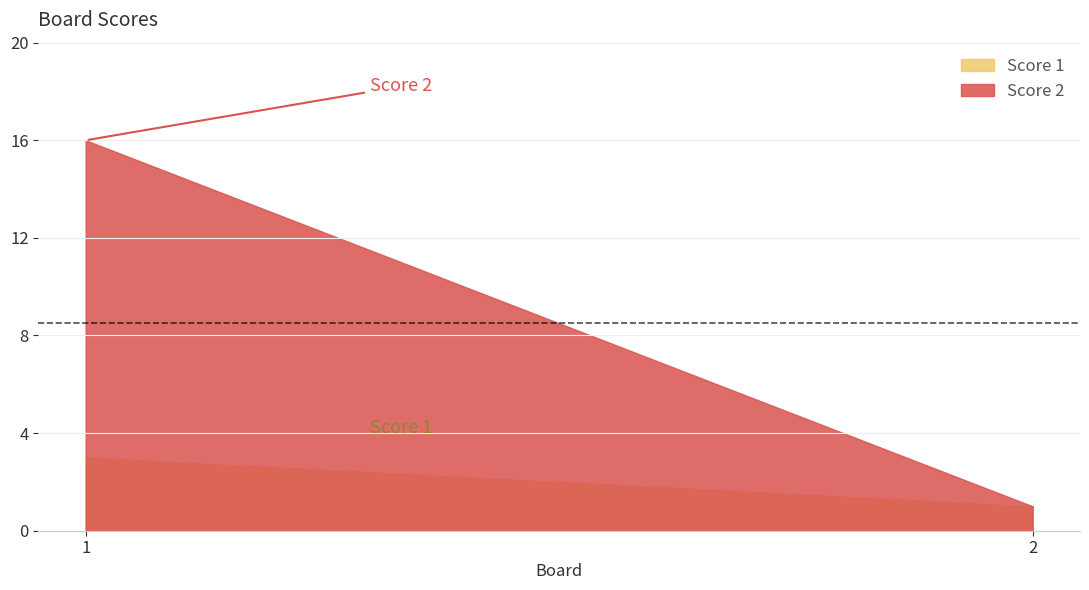

At 1, list the series in order from smallest to largest.

Score 1, Score 2